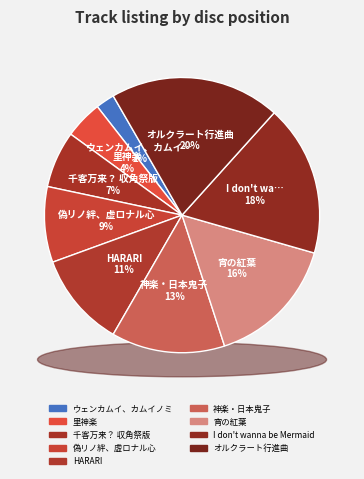

Does any single category account for the majority?

No